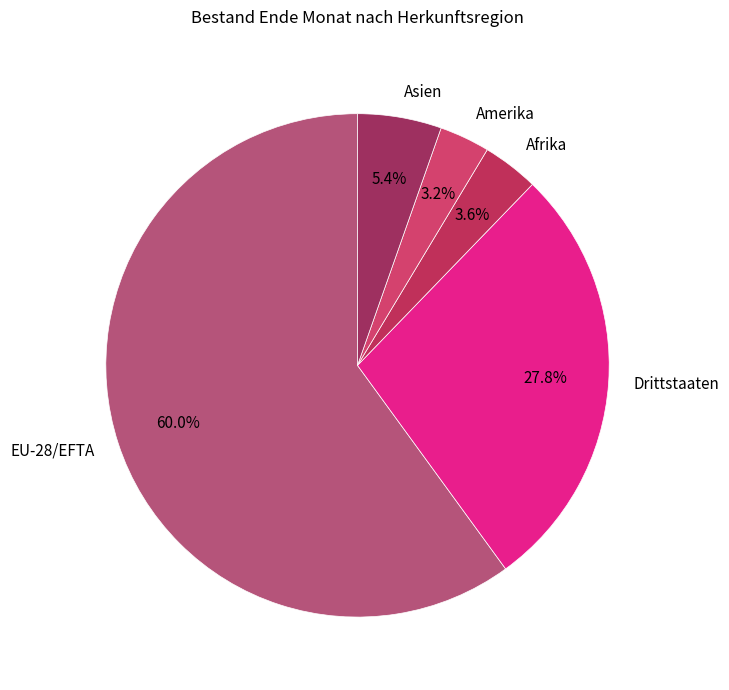

What percentage is the Asien slice, to the nearest percent?

5%